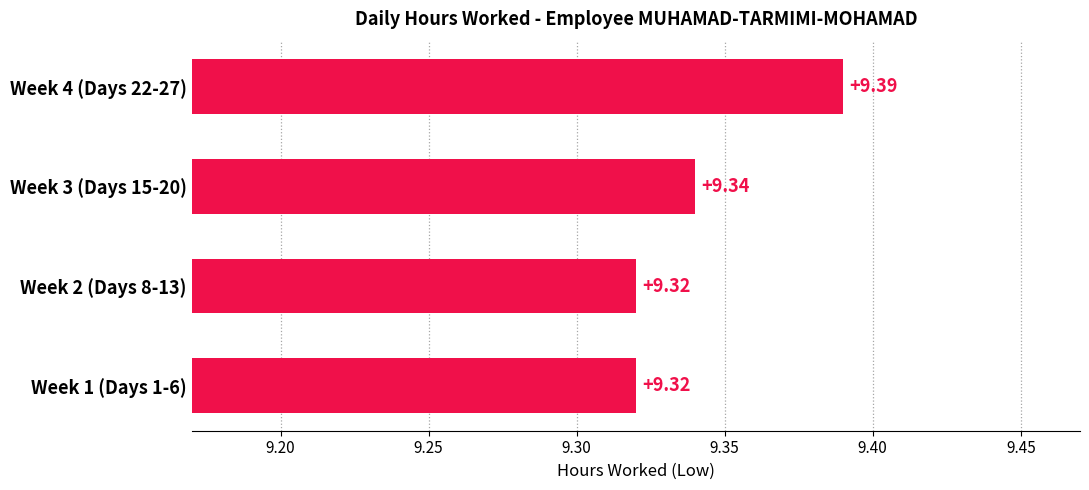

Approximately how many times larger is the value at Week 4 (Days 22-27) compared to Week 2 (Days 8-13)?

1.0